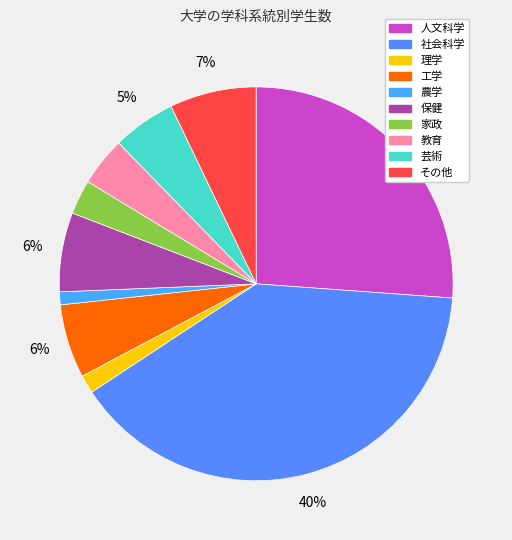

Approximately how many times larger is the value at 理学 compared to 農学?

1.4